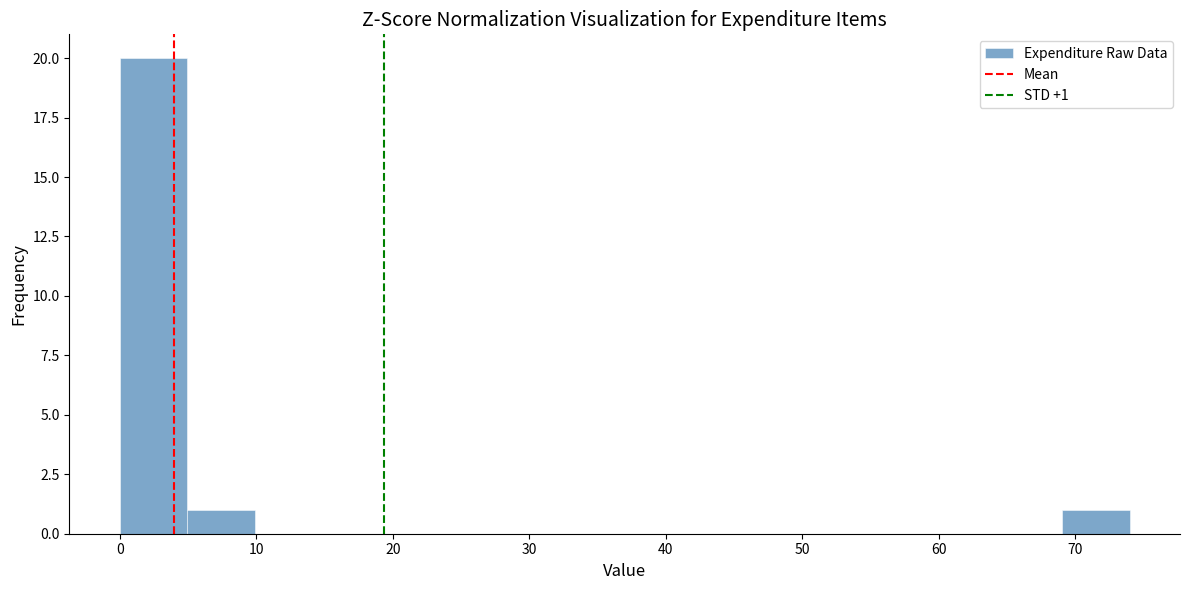

Which range on the x-axis has the tallest bar?

0 to 5